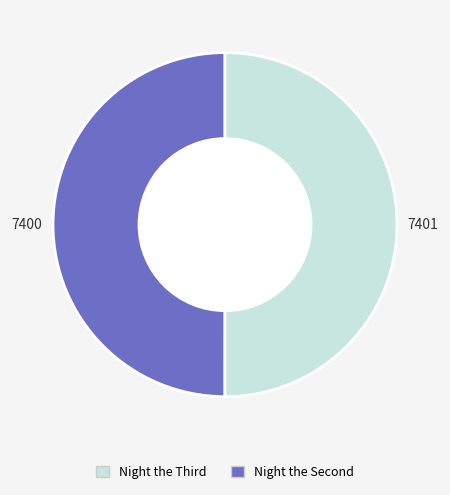

How many slices are in this pie chart?

2